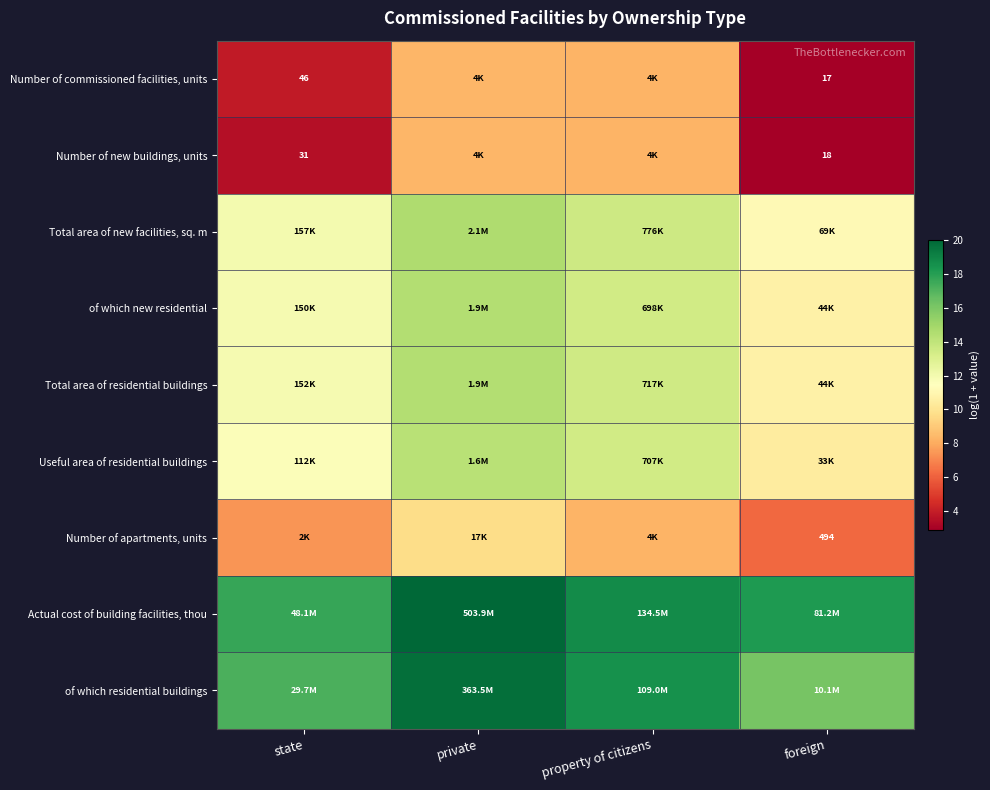

Is it true that Actual cost of building facilities, thou equals 12.8 at private?

False